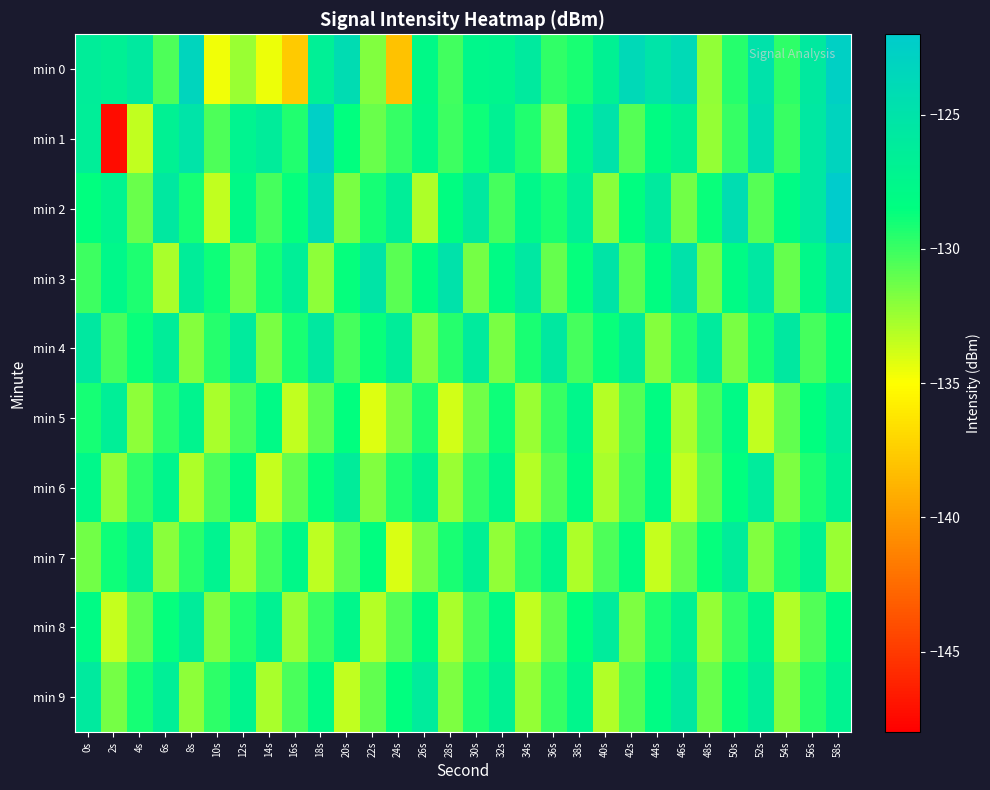

Which has a higher value, 42s or 56s?

42s